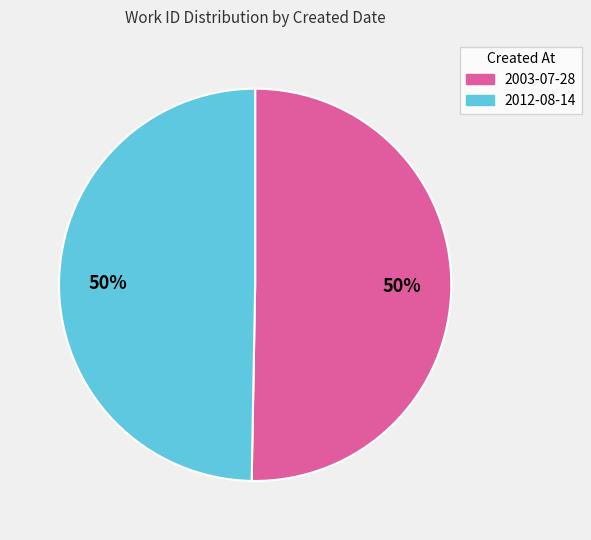

To the nearest percent, what is the combined percentage of 2012-08-14 and 2003-07-28?

100%